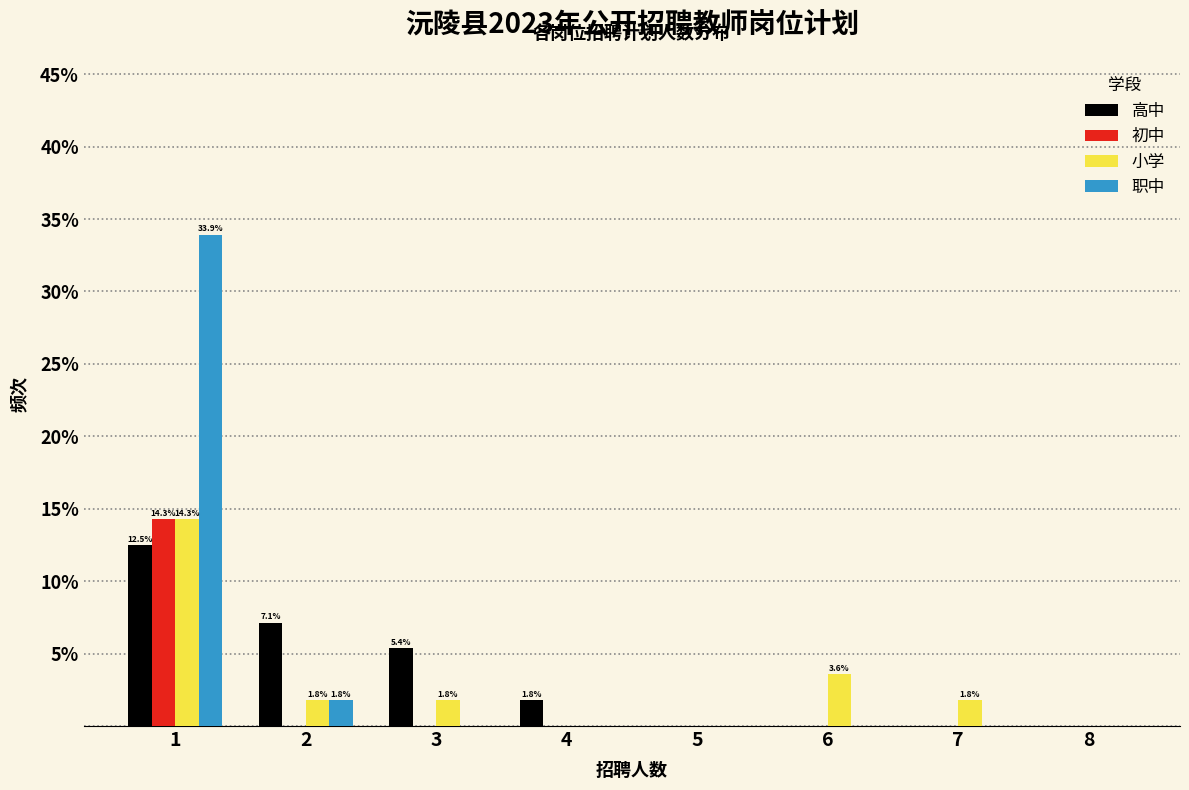

The value of 高中 at 7 is 0.0. True or false?

True